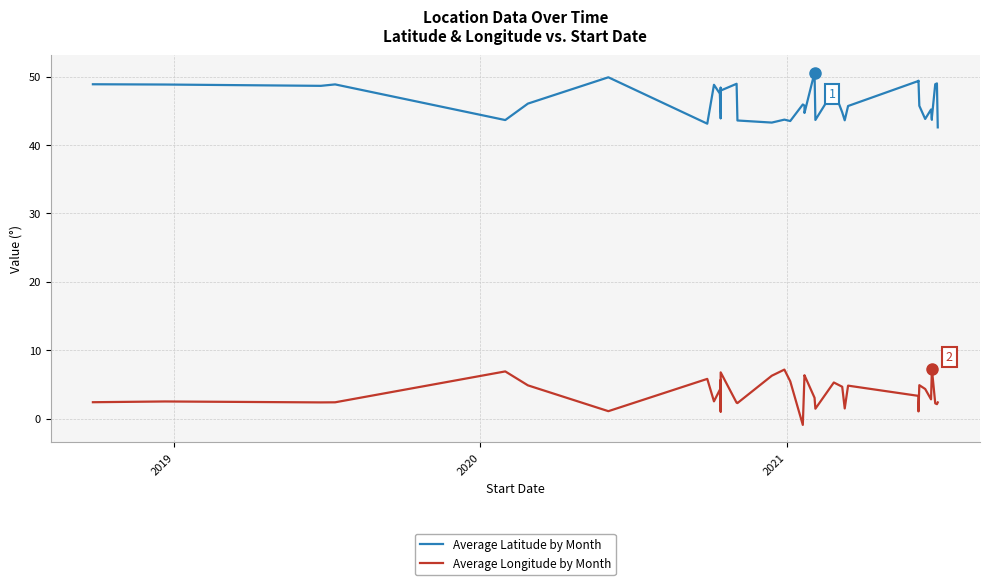

What is the maximum value for Average Latitude by Month?

50.6